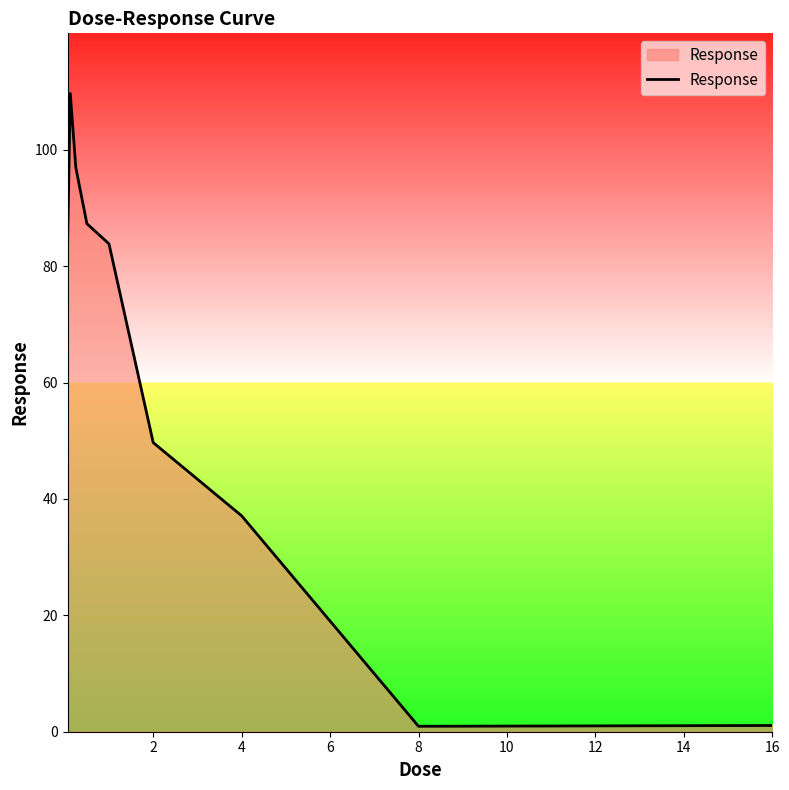

What is the maximum value shown in the chart?

109.7